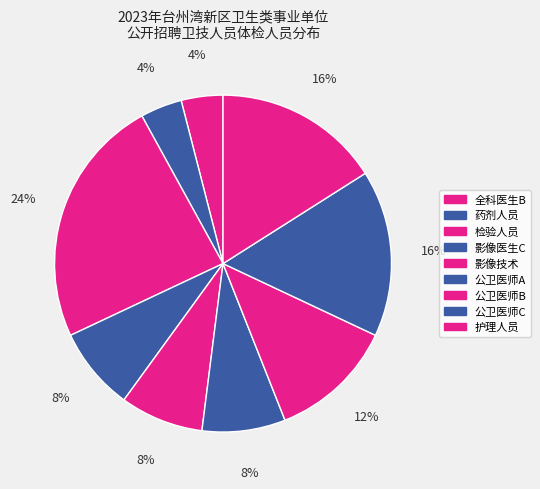

To the nearest percent, what is the difference between the 影像医生C and 检验人员 slice percentages?

16%